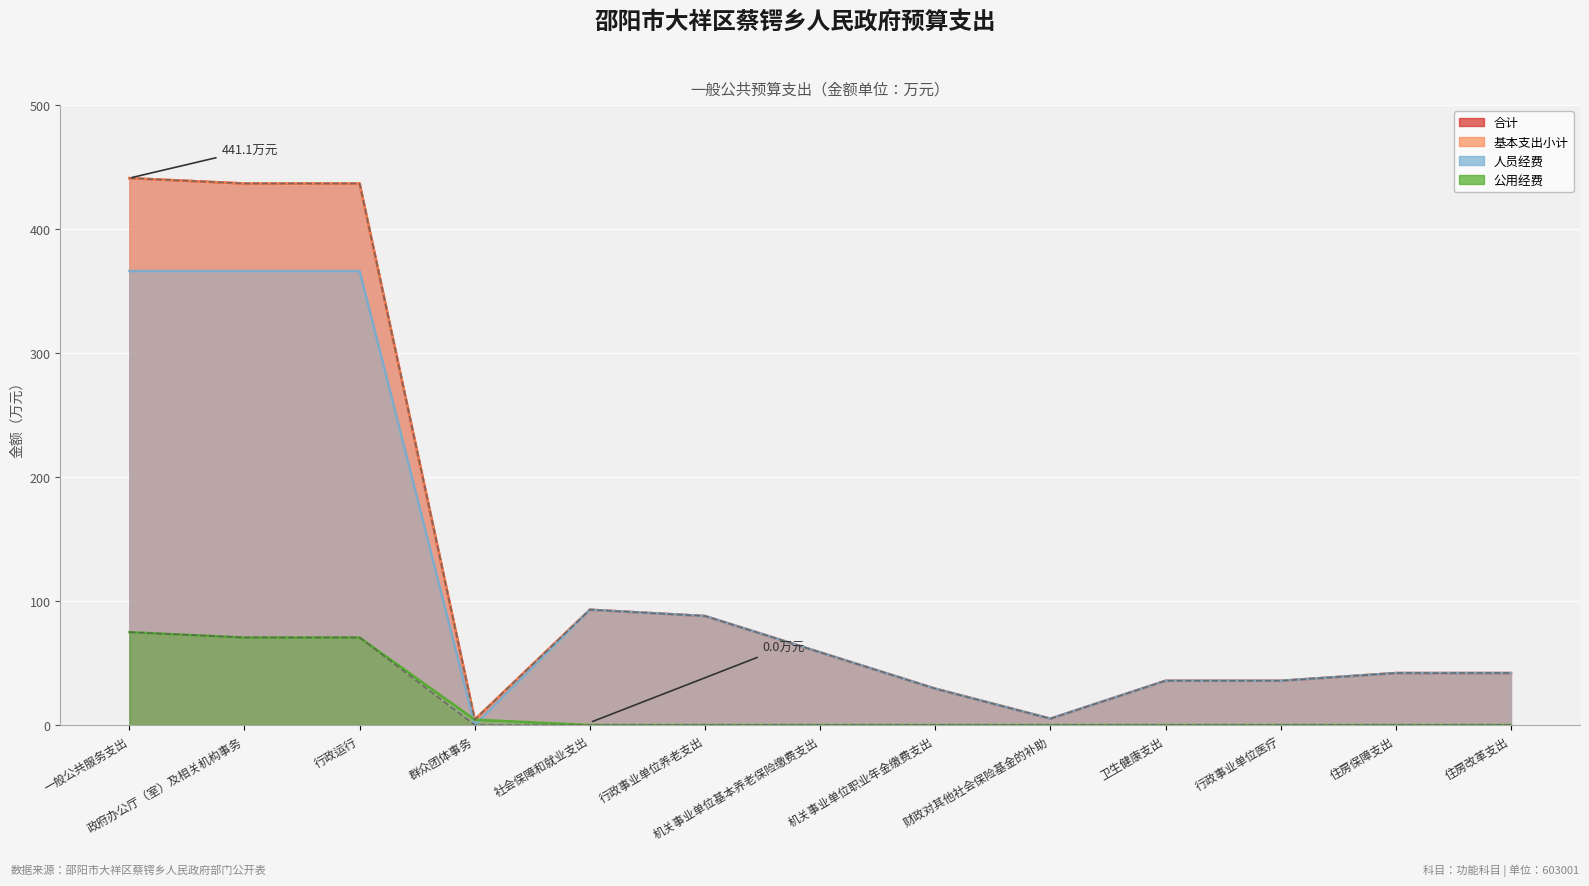

The 人员经费 series shows 29.3 at 机关事业单位职业年金缴费支出. True or false?

True